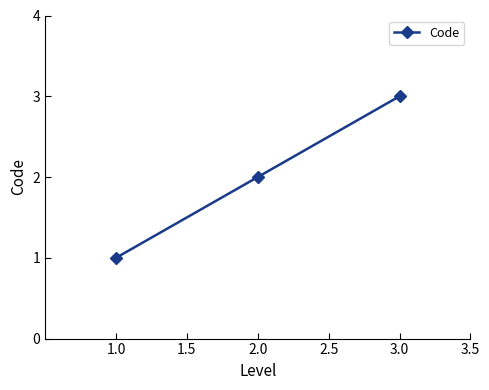

Which has a higher value, 1.0 or 2.0?

2.0